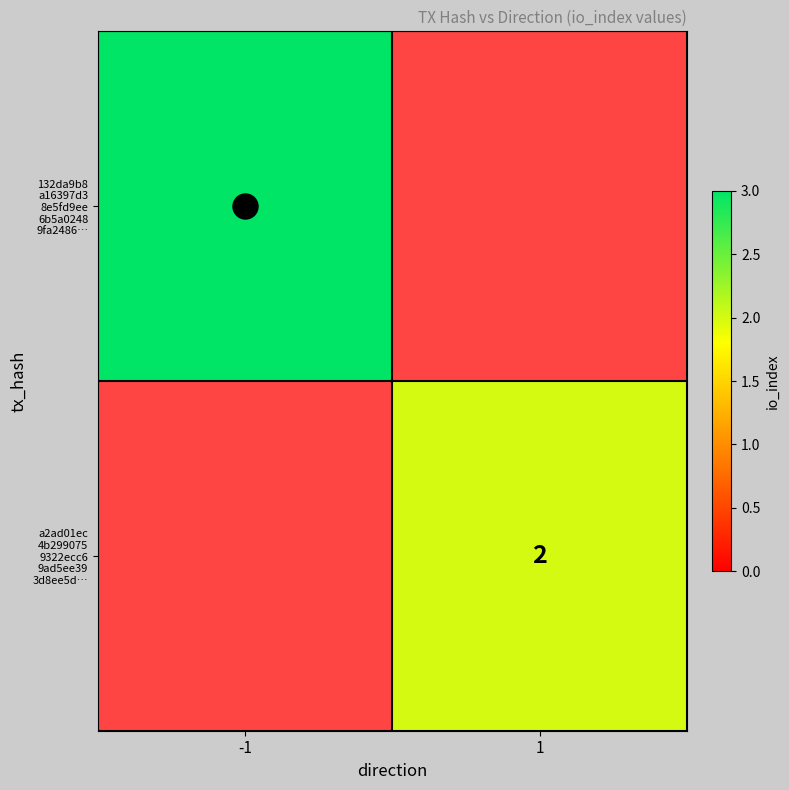

List the series in order of their peak value, highest first.

132da9b8 a16397d3 8e5fd9ee 6b5a0248 9fa2486…, a2ad01ec 4b299075 9322ecc6 9ad5ee39 3d8ee5d…